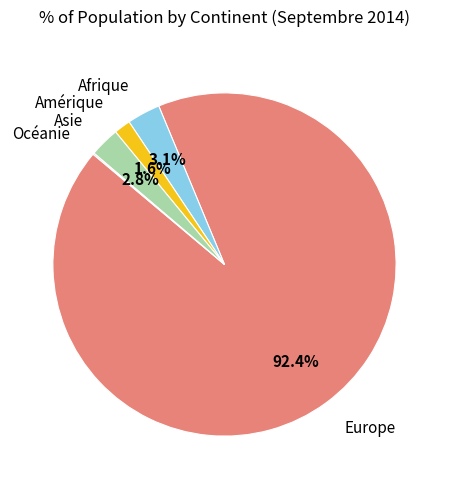

Does Europe account for over 50% of the chart?

Yes